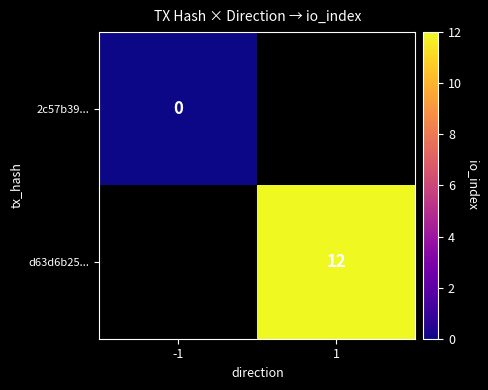

Which series has the largest range (max minus min)?

2c57b39...